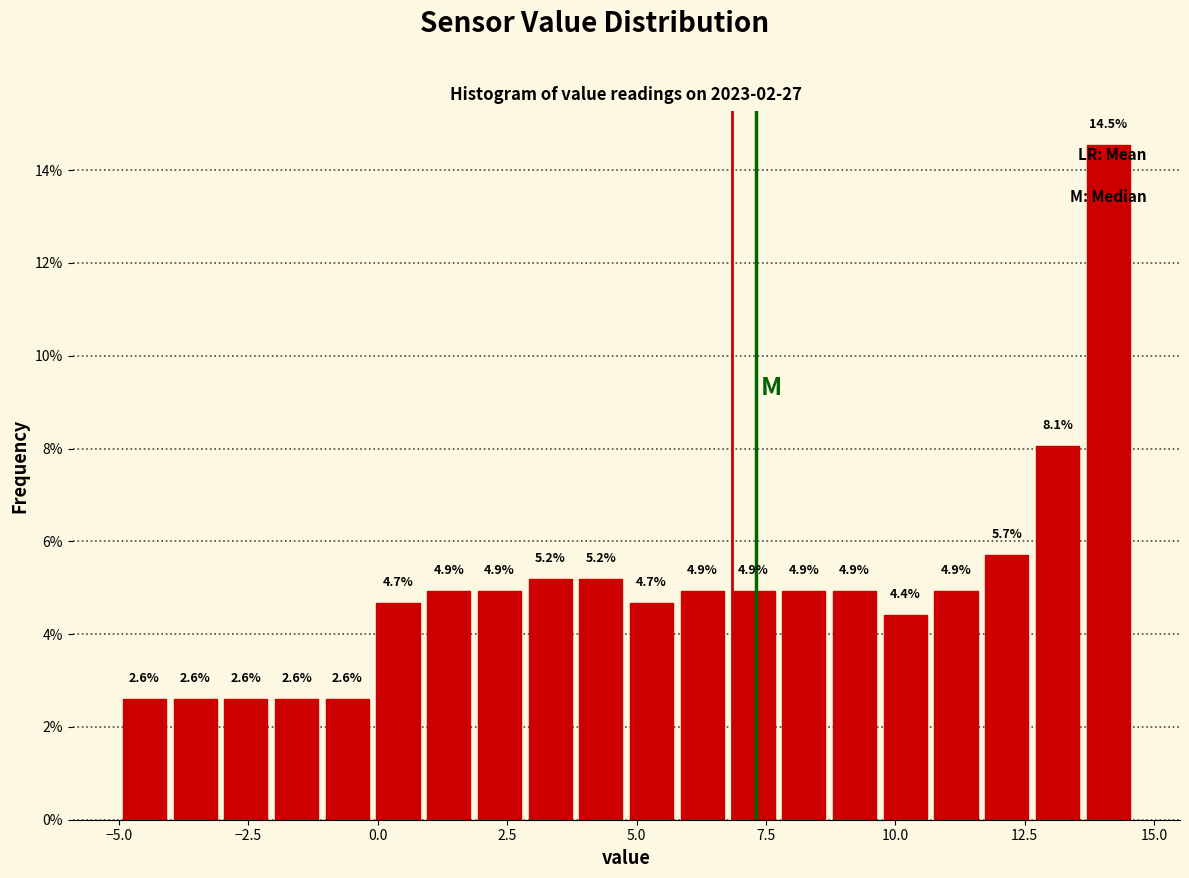

Read against the x-axis, roughly where is the centre of the tallest bar?

14.0